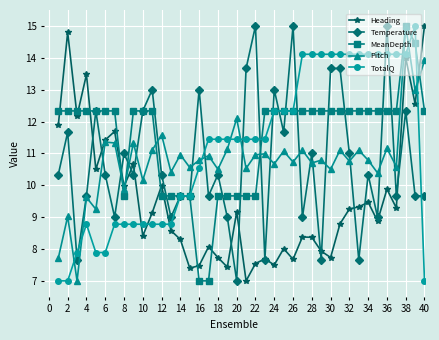

What is the lowest value of the TotalQ series?

7.0